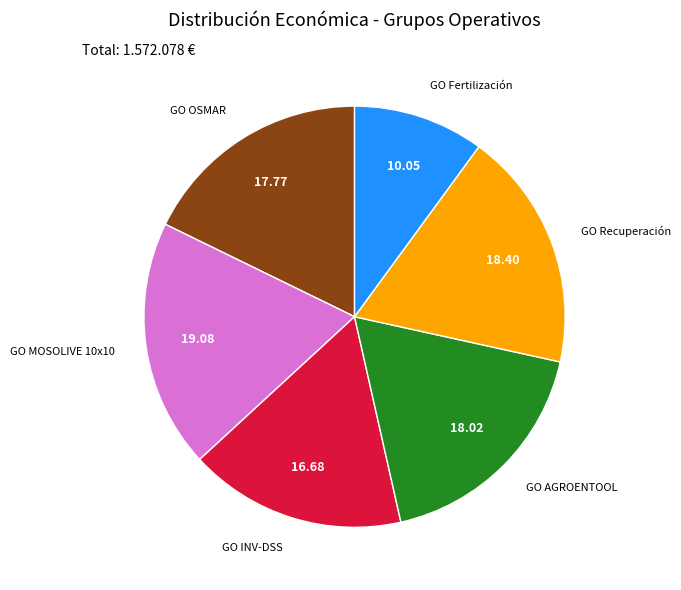

Does any single category account for the majority?

No